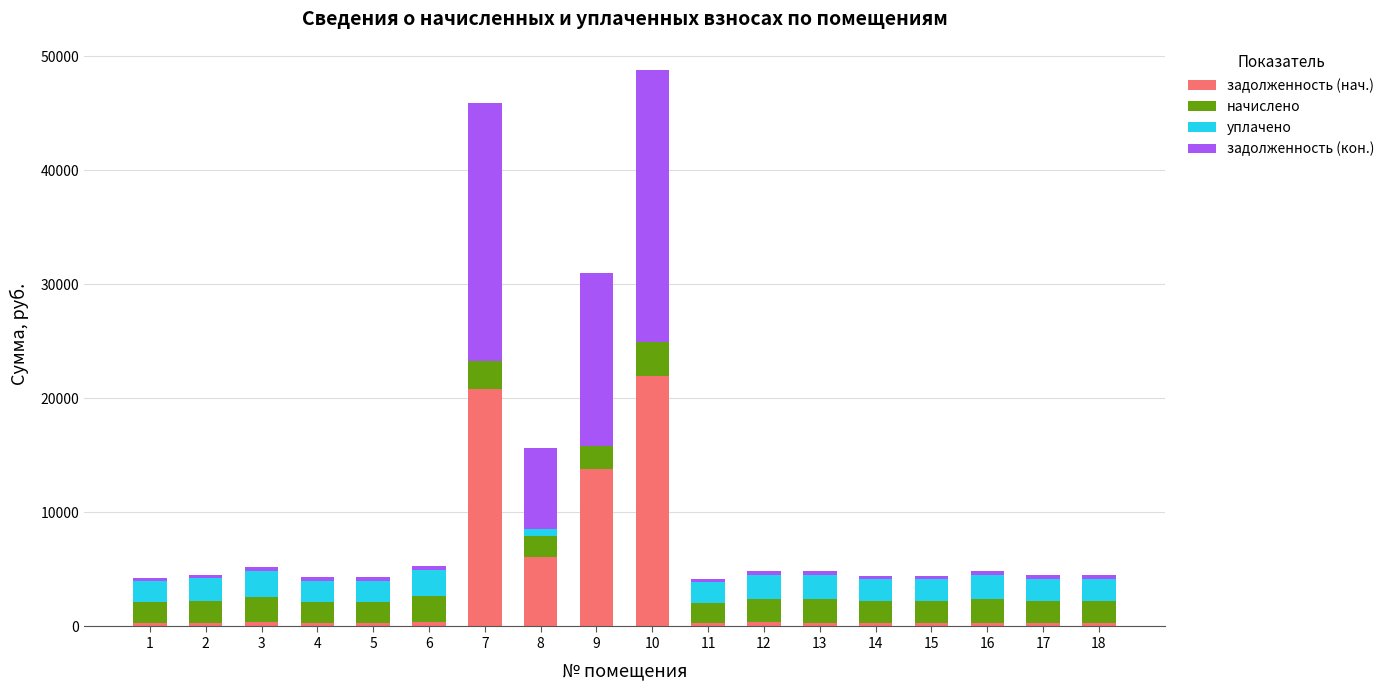

Rank the series at 6 from lowest to highest value.

задолженность (нач.), задолженность (кон.), уплачено, начислено